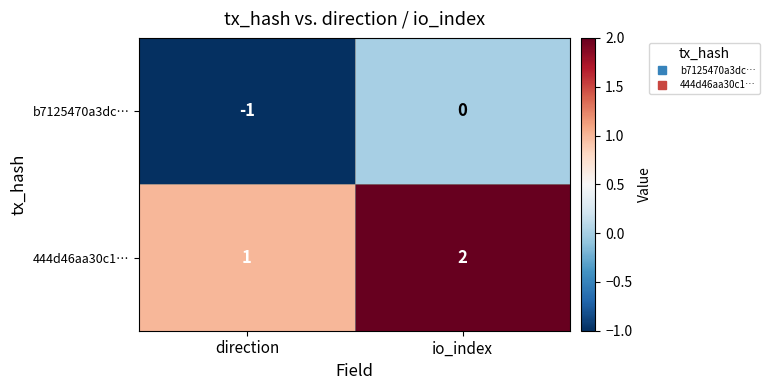

True or false: b7125470a3dc… has a value of -1 at direction.

True